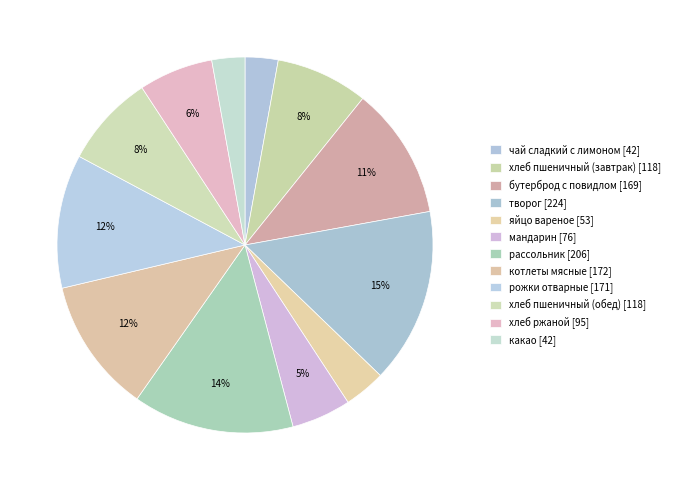

How many segments does this pie chart have?

12